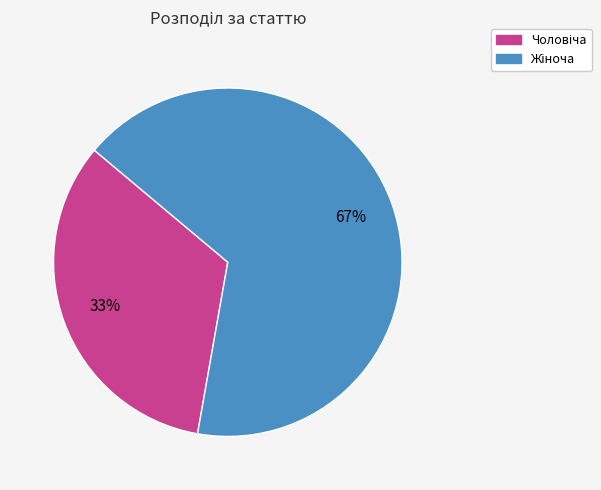

Does any single category account for the majority?

Yes